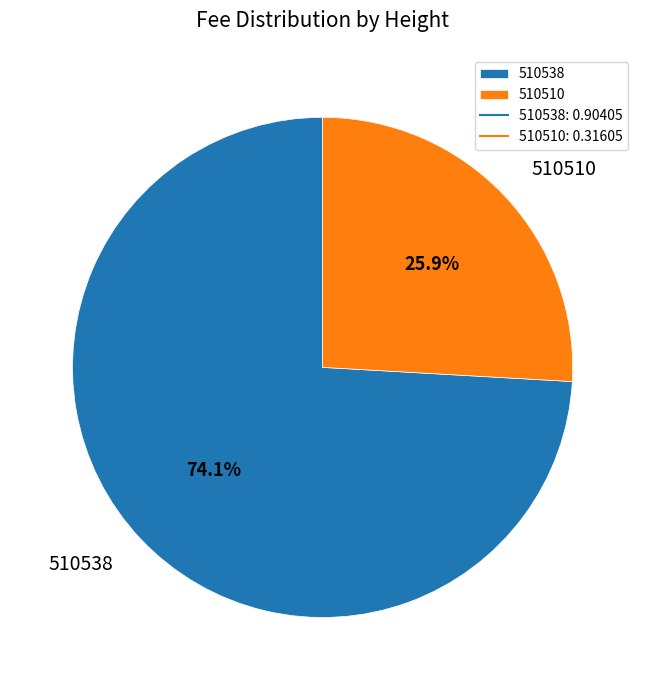

What is the smallest slice in the pie chart?

510510